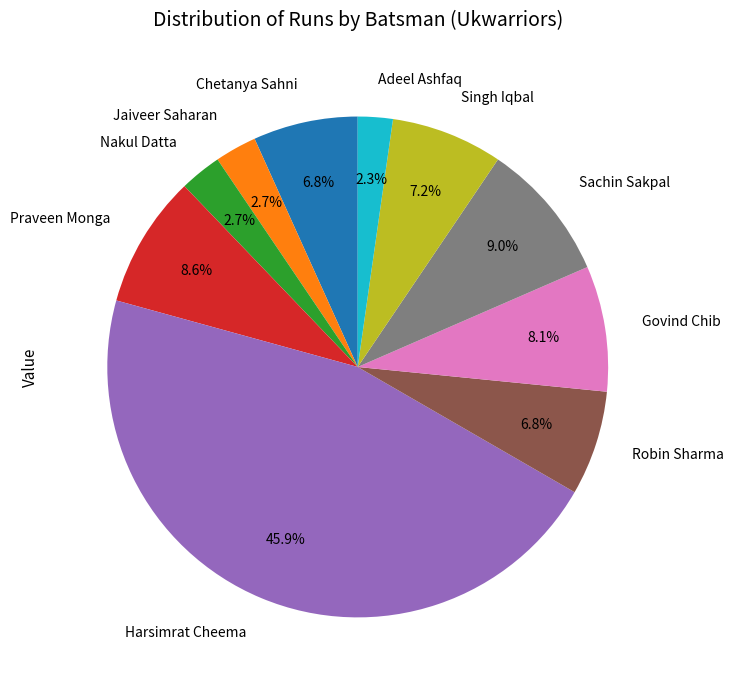

Is there any slice that represents more than half of the pie?

No